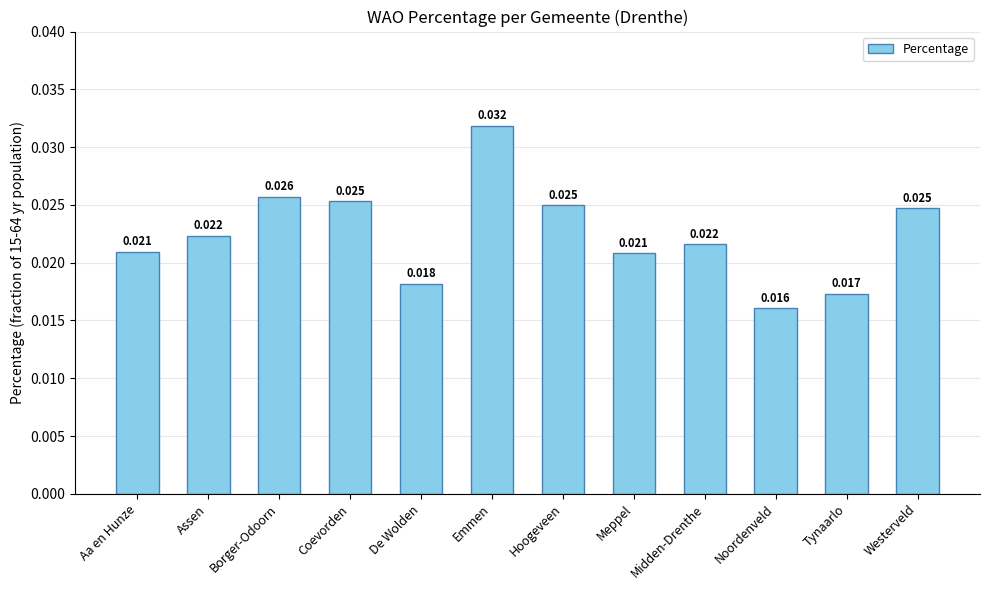

What position from the left is Coevorden?

4